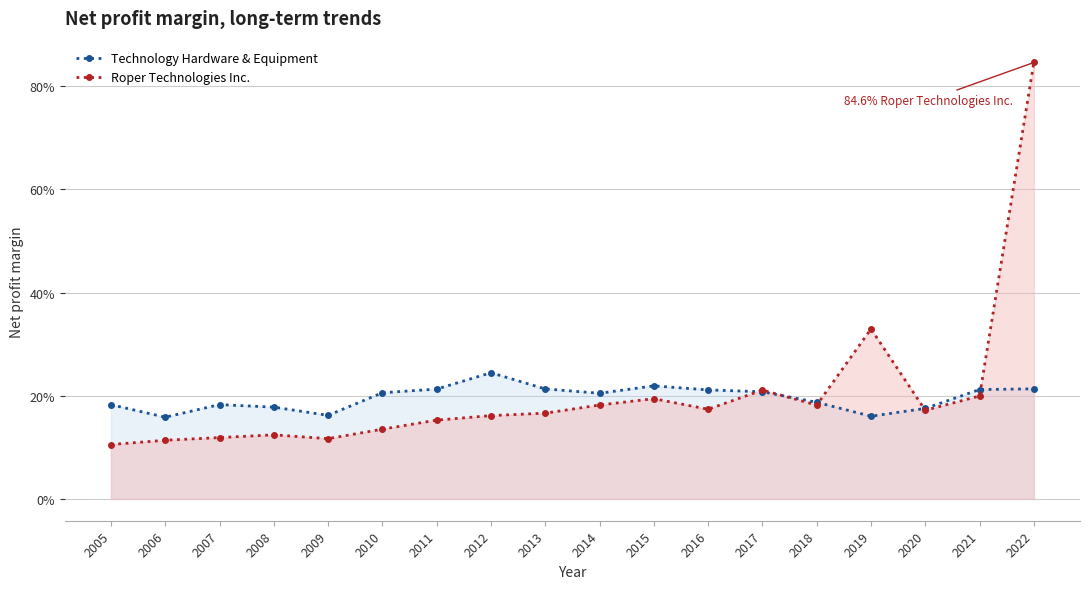

What are all the series names shown in the legend?

Technology Hardware & Equipment, Roper Technologies Inc.